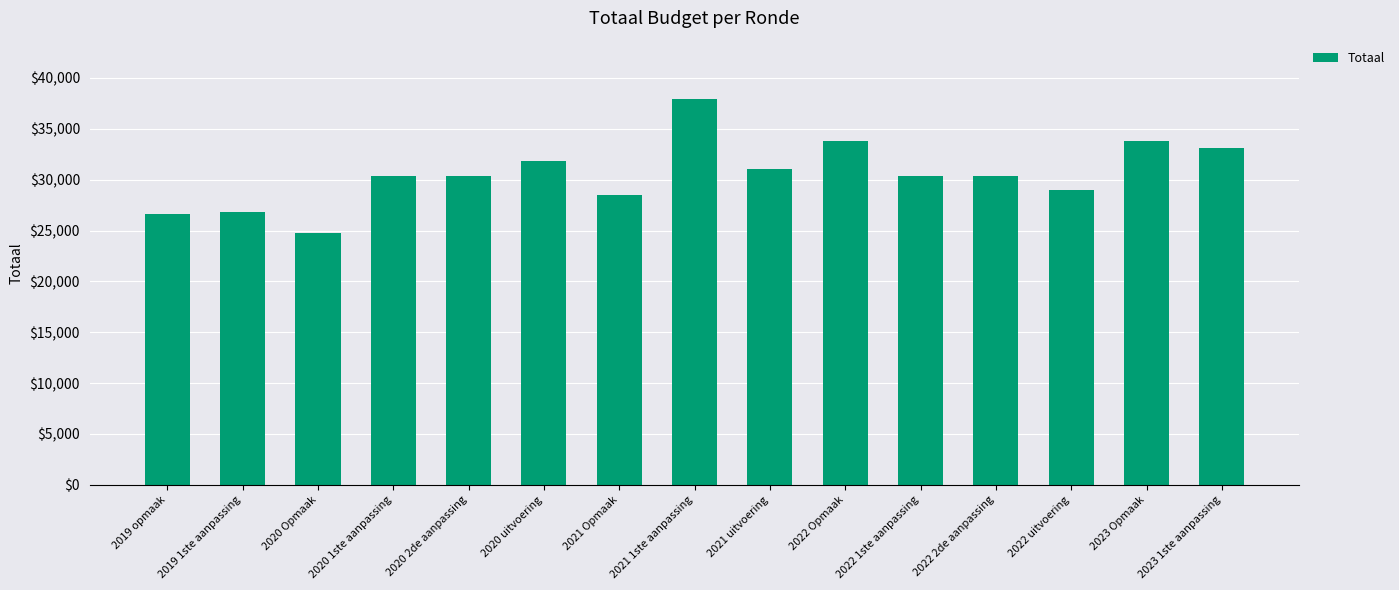

What is the difference between the maximum and minimum values?

13193